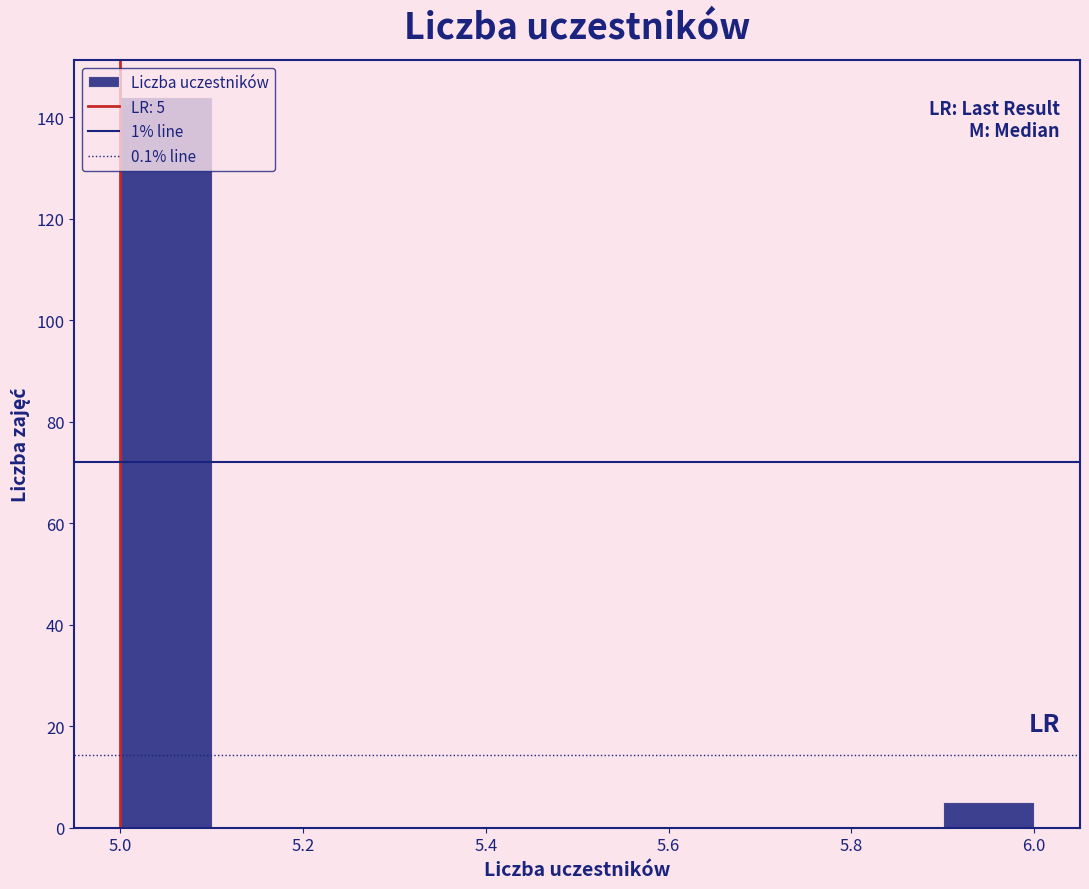

Over which range of the x-axis is the bar tallest?

5.0 to 5.1